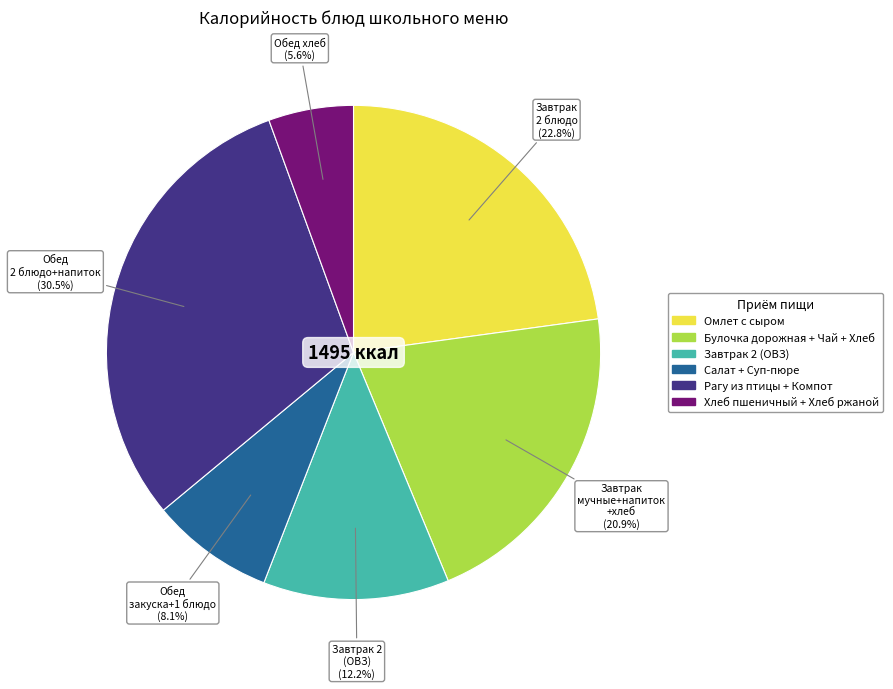

Is there a majority slice in this chart?

No